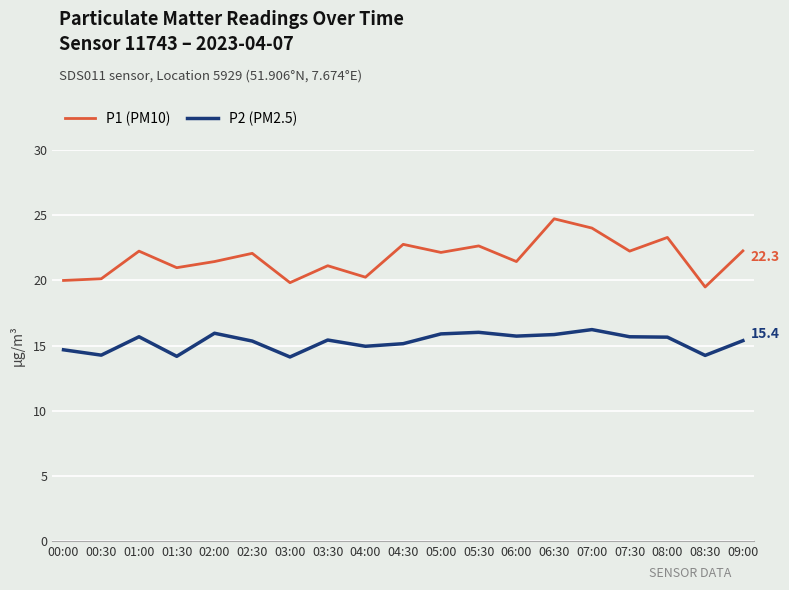

At how many categories does at least one series exceed 15?

19